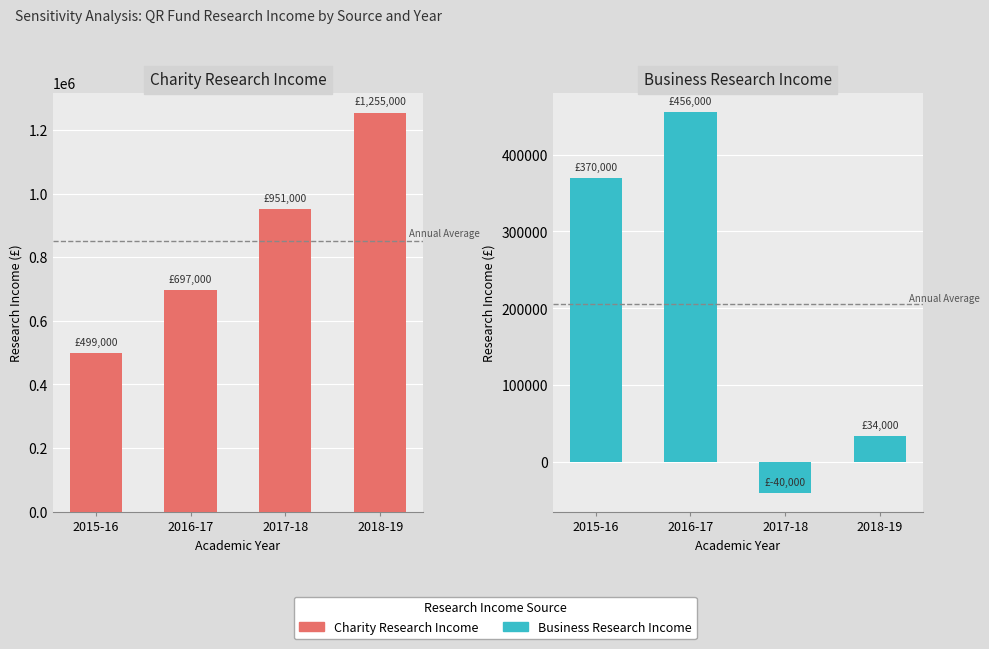

Reading right to left, transcribe all the data shown in this chart.

Charity Research Income: 2018-19=1255000	2017-18=951000	2016-17=697000	2015-16=499000
Business Research Income: 2018-19=34000	2017-18=-40000	2016-17=456000	2015-16=370000